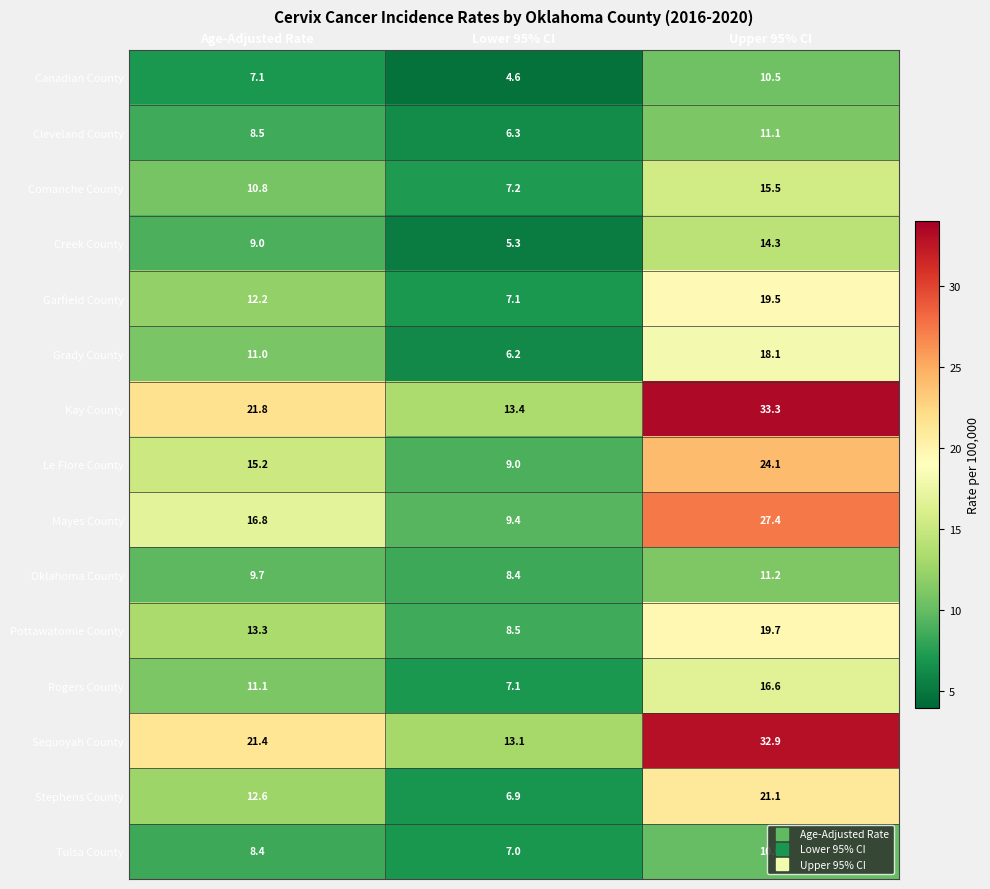

What is the difference between the maximum and minimum values in the Le Flore County series?

15.1